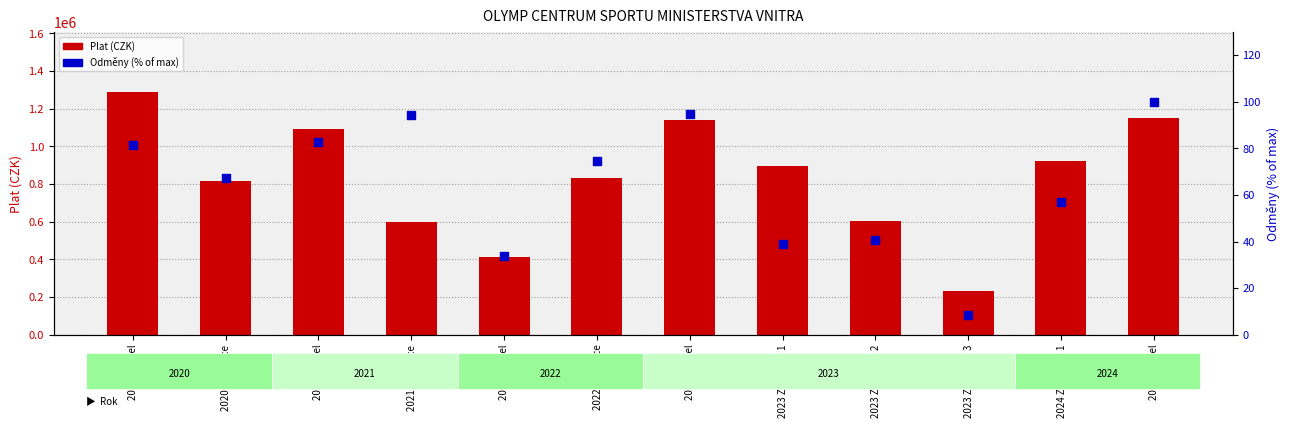

What are all the series names shown in the legend?

Plat (CZK), Odměny (% of max)